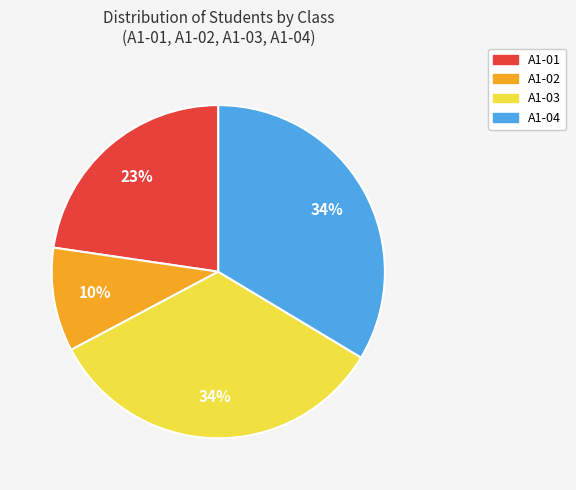

Count the number of slices in the pie.

4